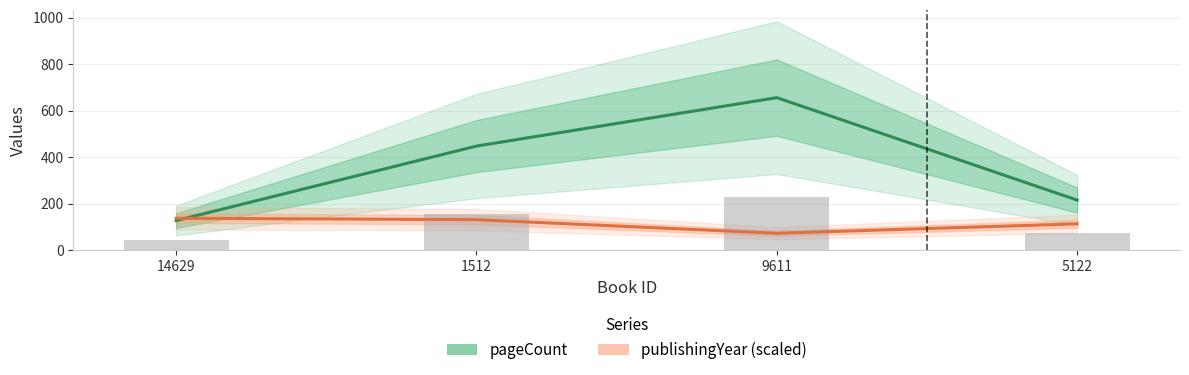

What is the sum of the pageCount values at 1512 and 5122?

664.0